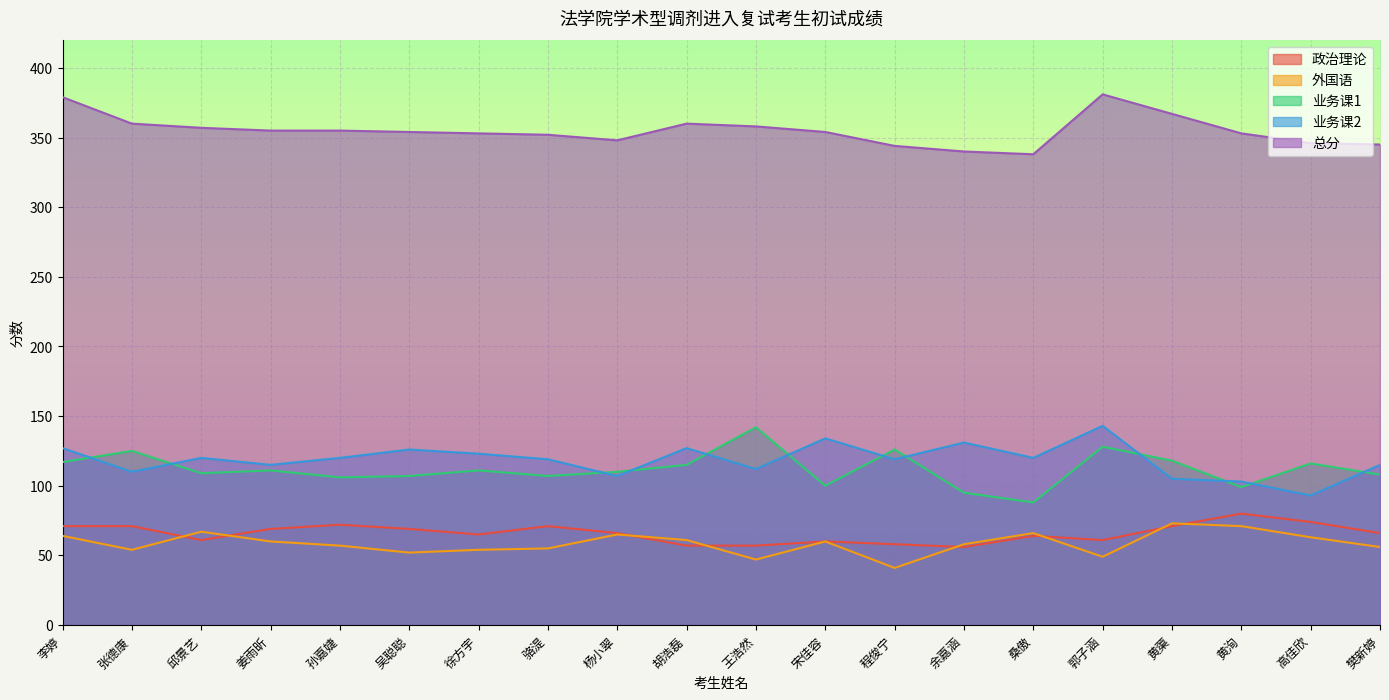

How many data points in 业务课2 are less than 120?

10